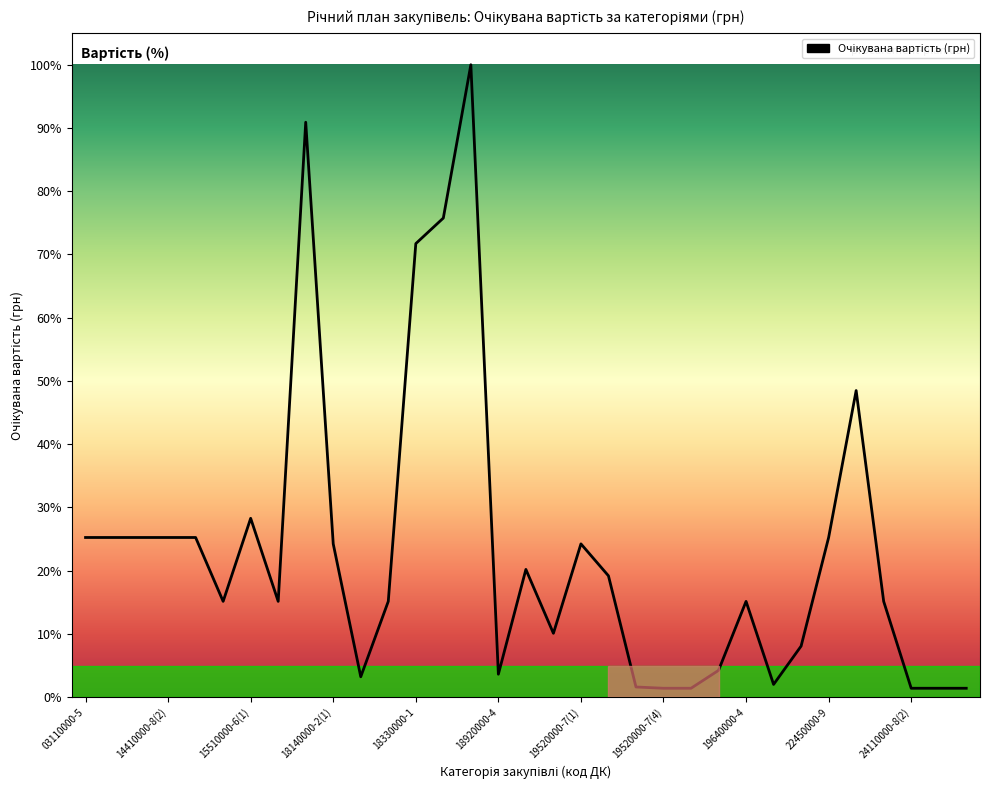

What is the difference between the maximum and minimum values?

98.6